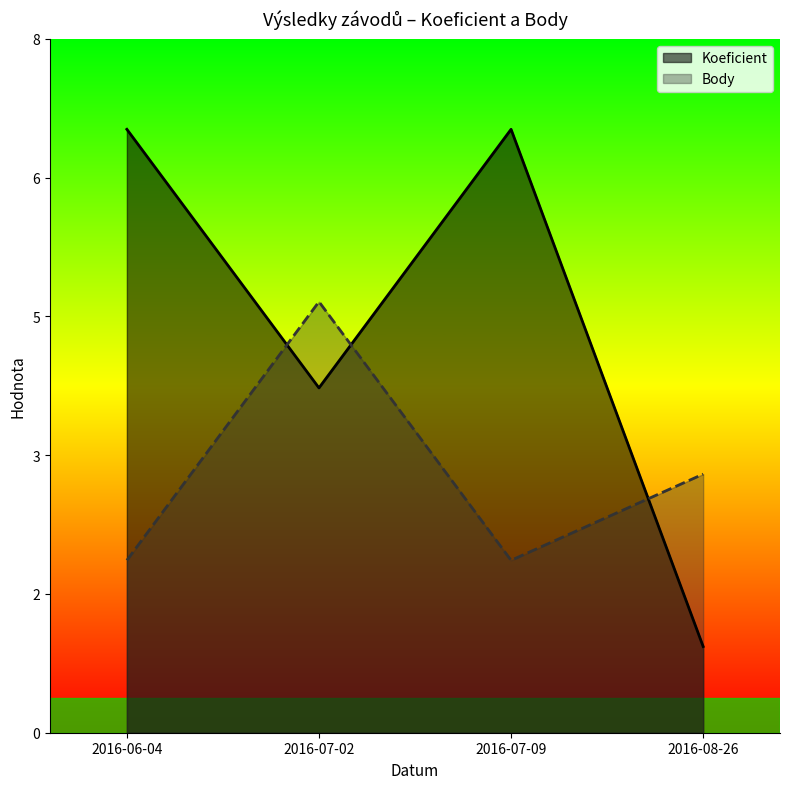

At which category does the chart reach its minimum across all series?

2016-08-26